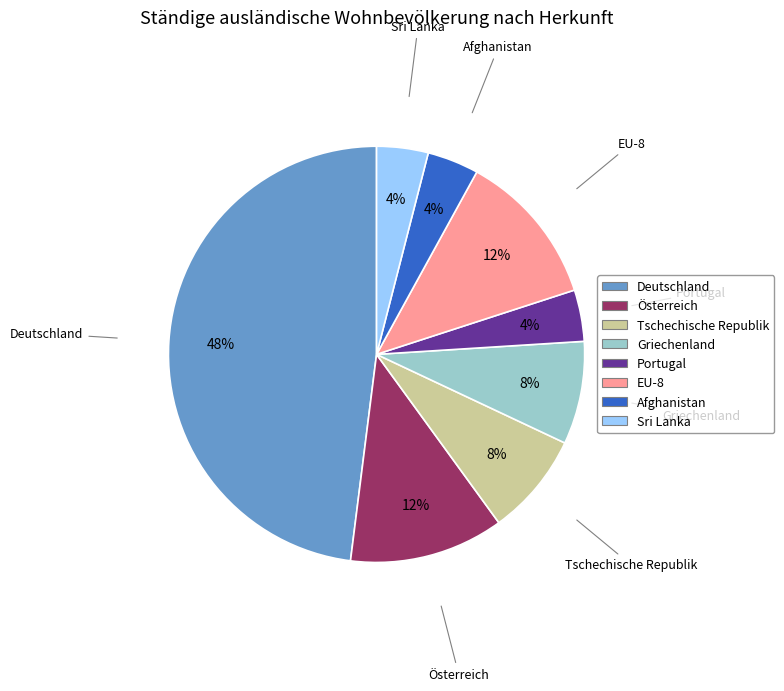

Is there a majority slice in this chart?

No